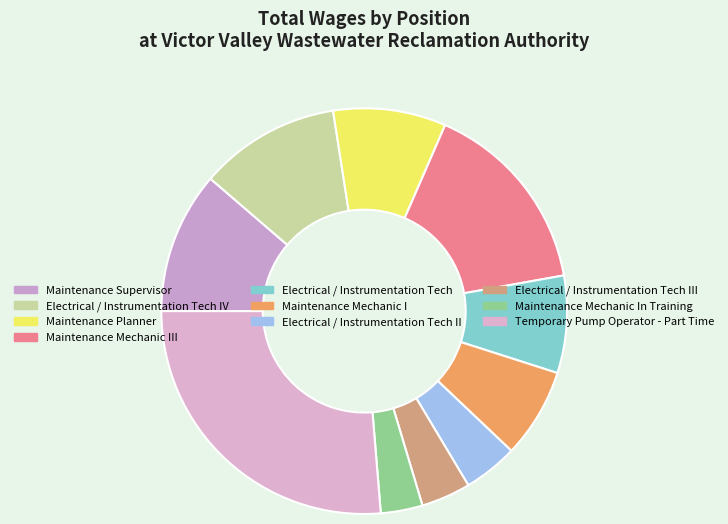

How many slices are in this pie chart?

10